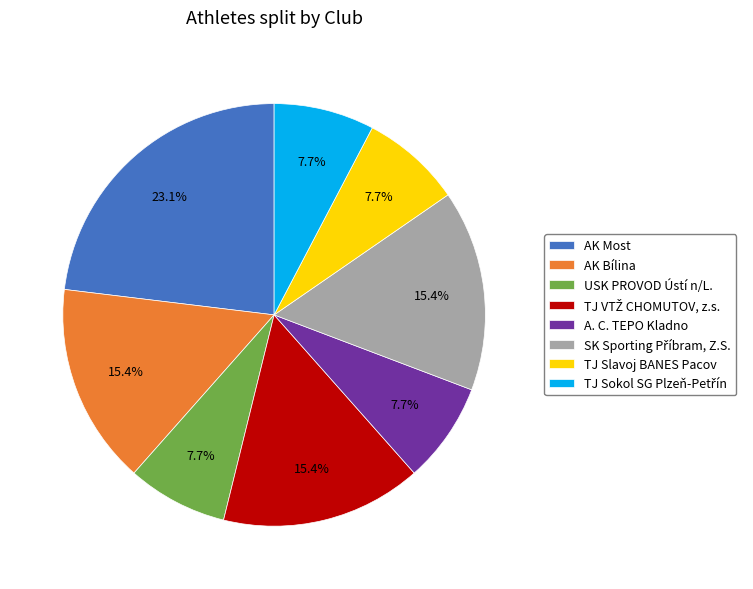

What percentage do AK Bílina and TJ Slavoj BANES Pacov together represent?

23.1%